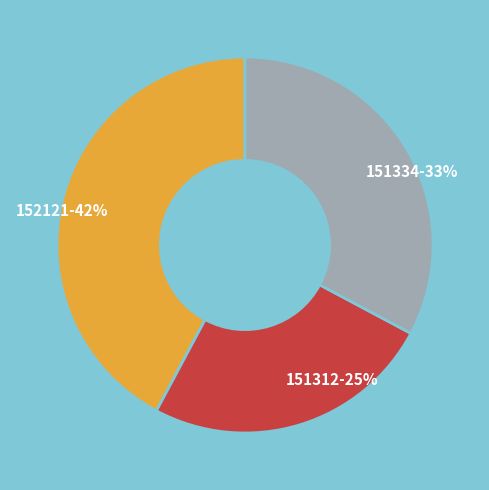

To the nearest percent, what percentage of the pie is 151312?

25%